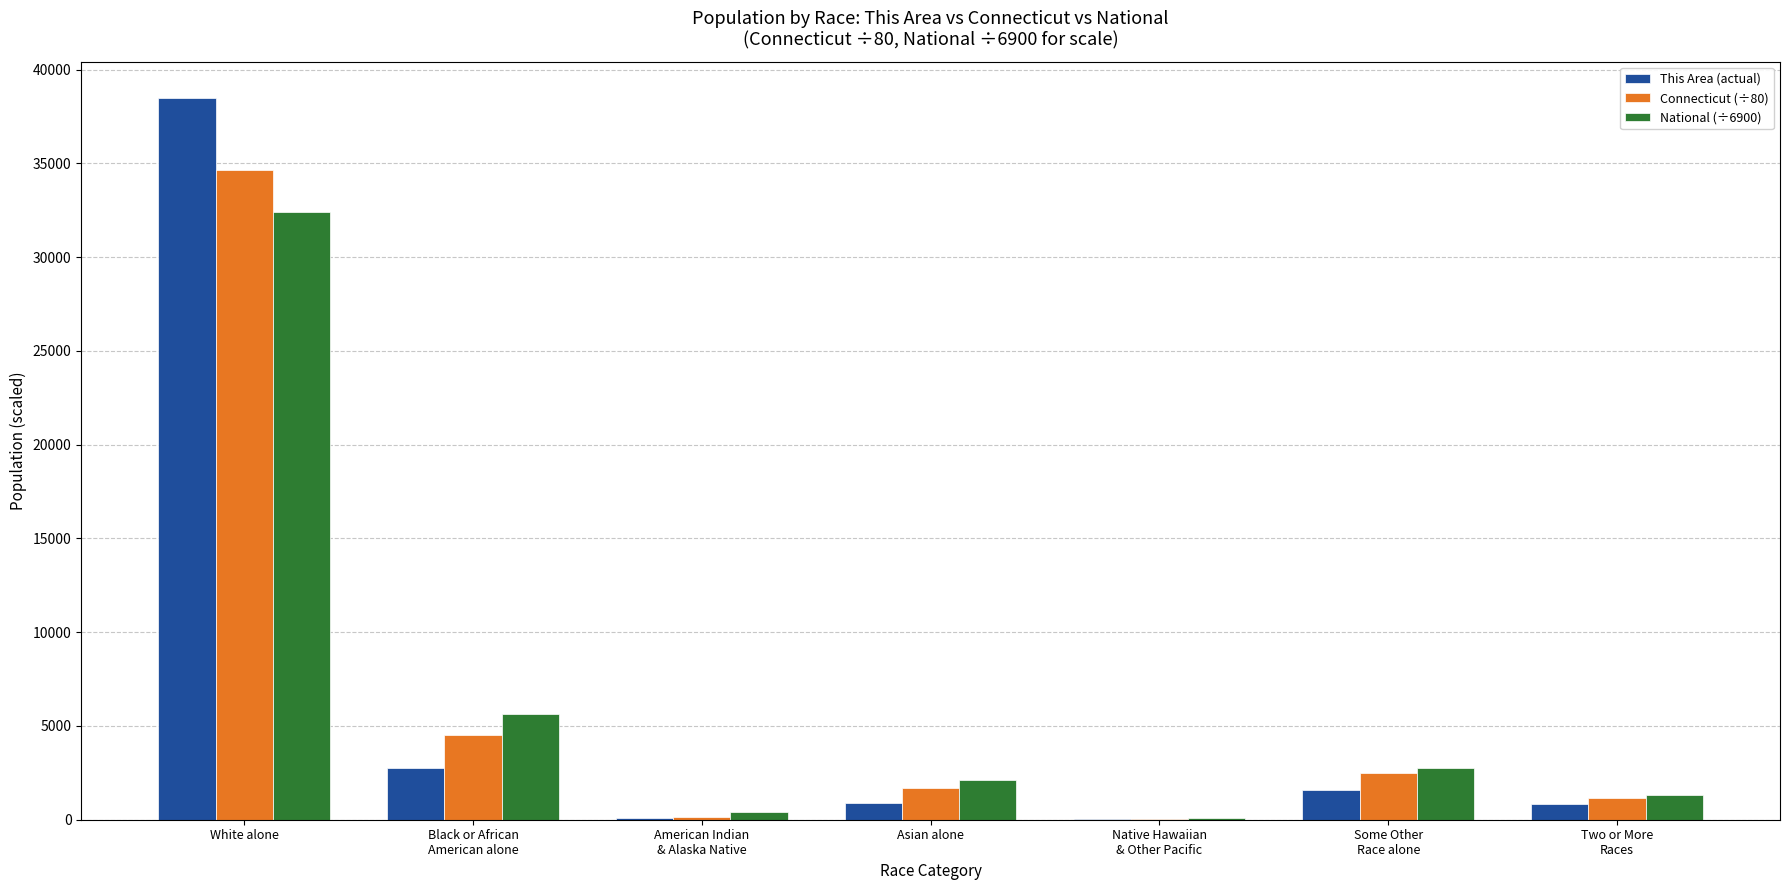

At which category is the sum across all series the highest?

White alone